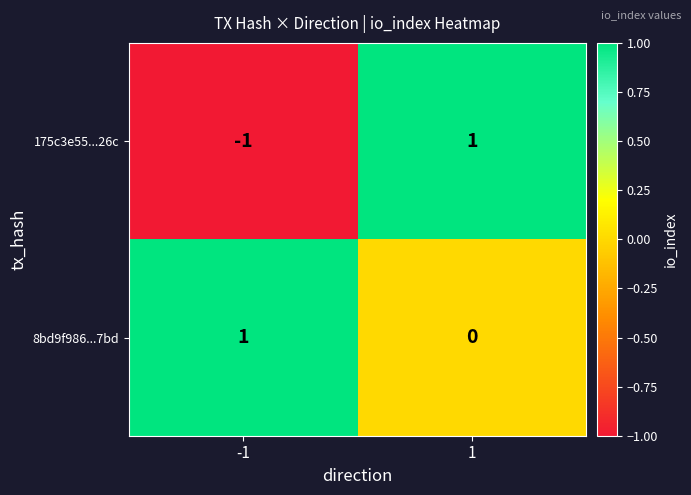

The value of 8bd9f986...7bd at -1 is 1. True or false?

True